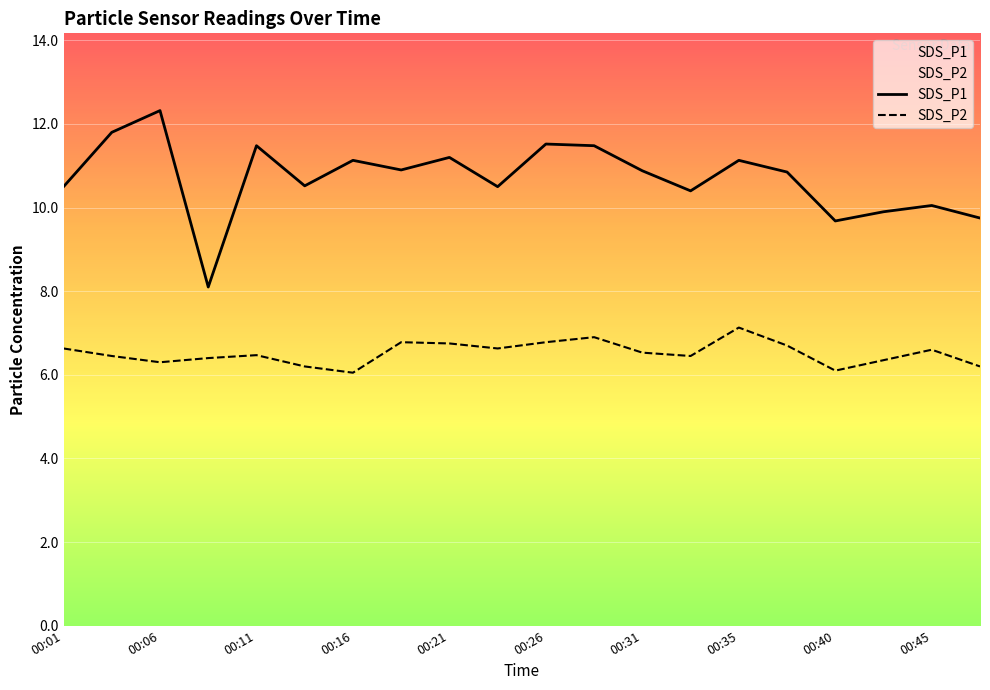

What is the total value across all series at 00:06?

18.6